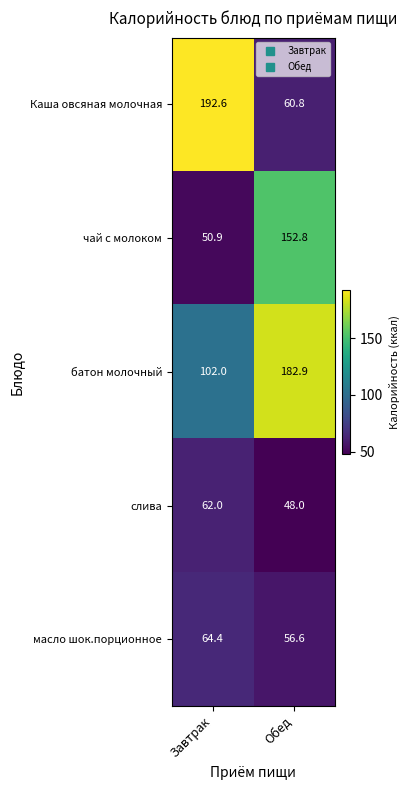

What is the average value of the Каша овсяная молочная series?

126.7